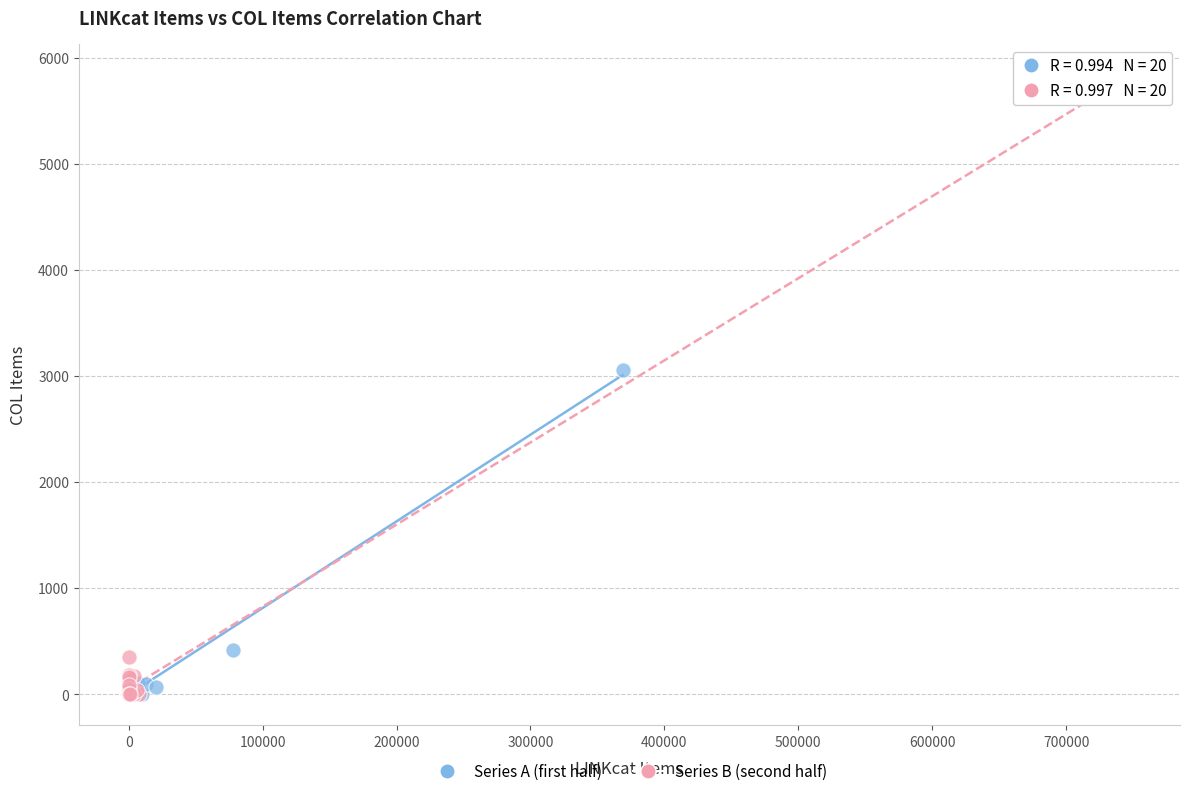

What are all the series names shown in the legend?

Series A (first half), Series B (second half)